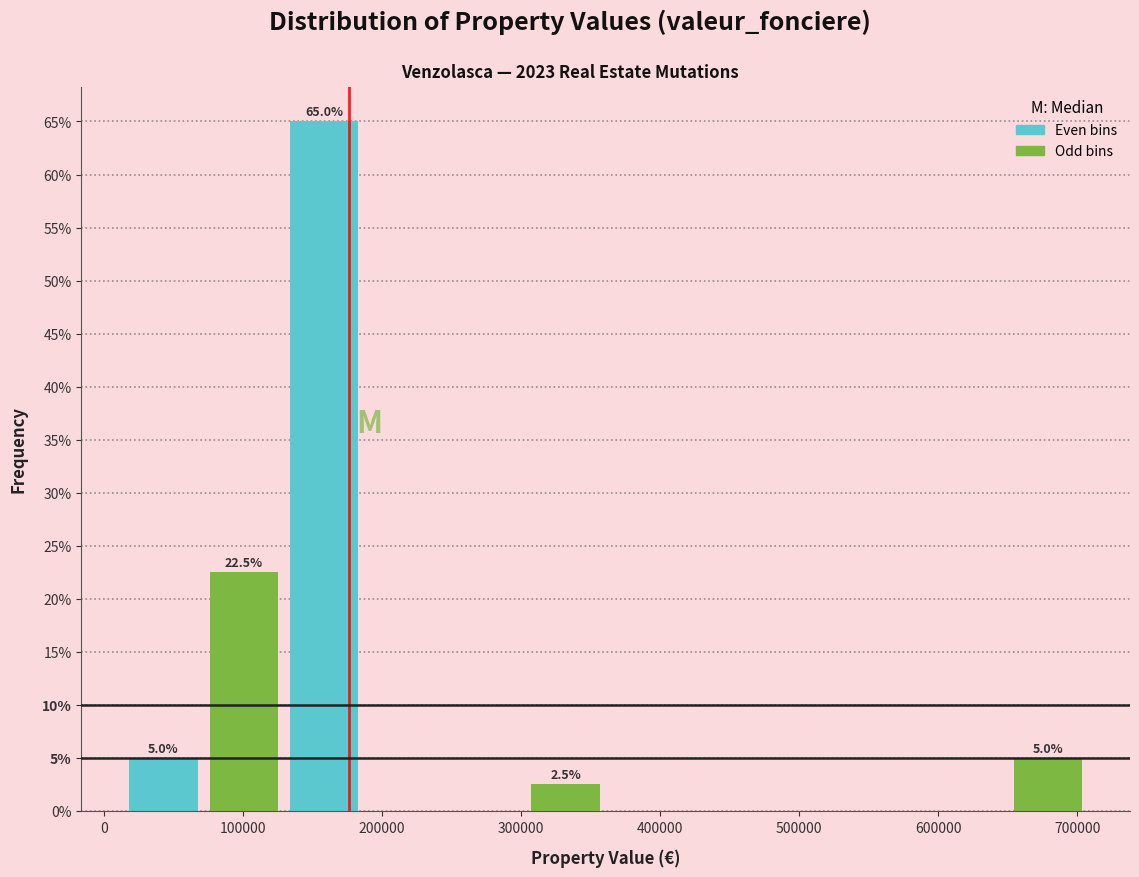

Which range on the x-axis has the tallest bar?

130000 to 190000